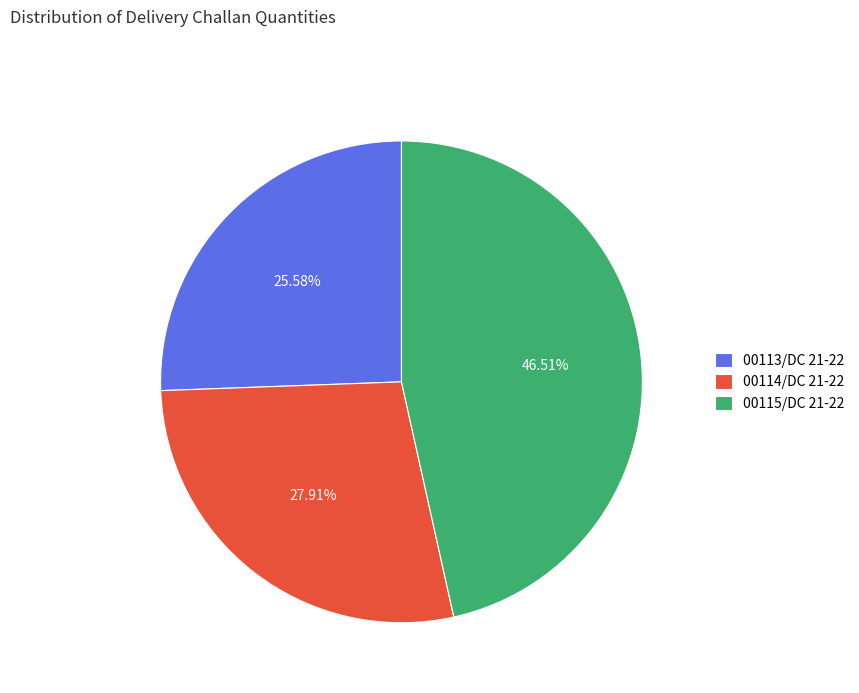

Is it true that 00113/DC 21-22 is 16% of the pie?

False